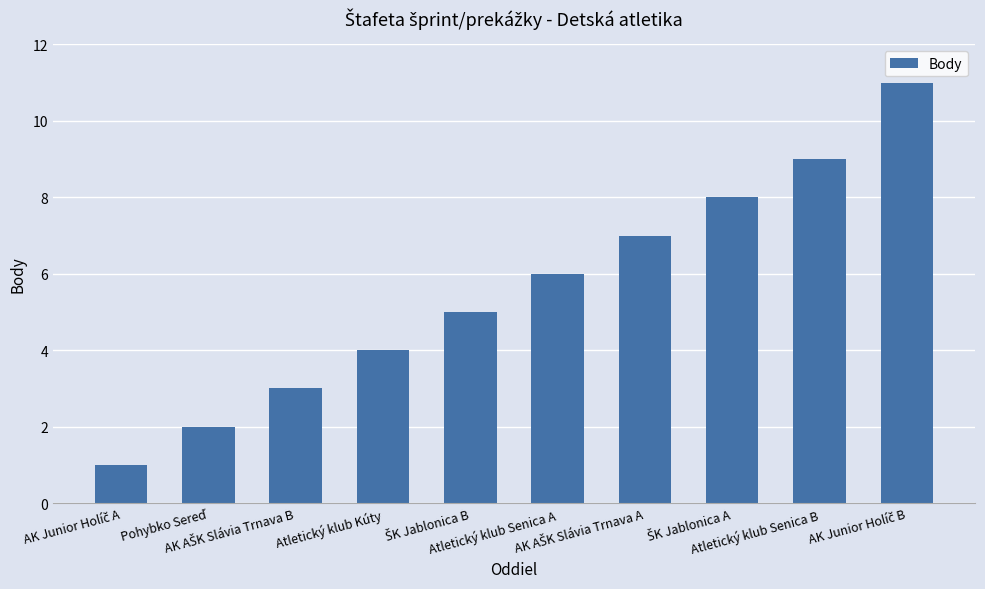

What is the maximum value shown in the chart?

11